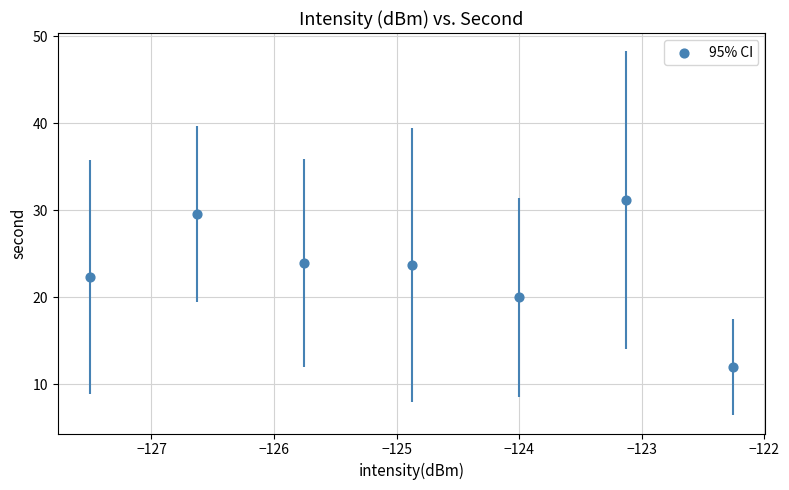

What is the range of X values (max minus min)?

5.2